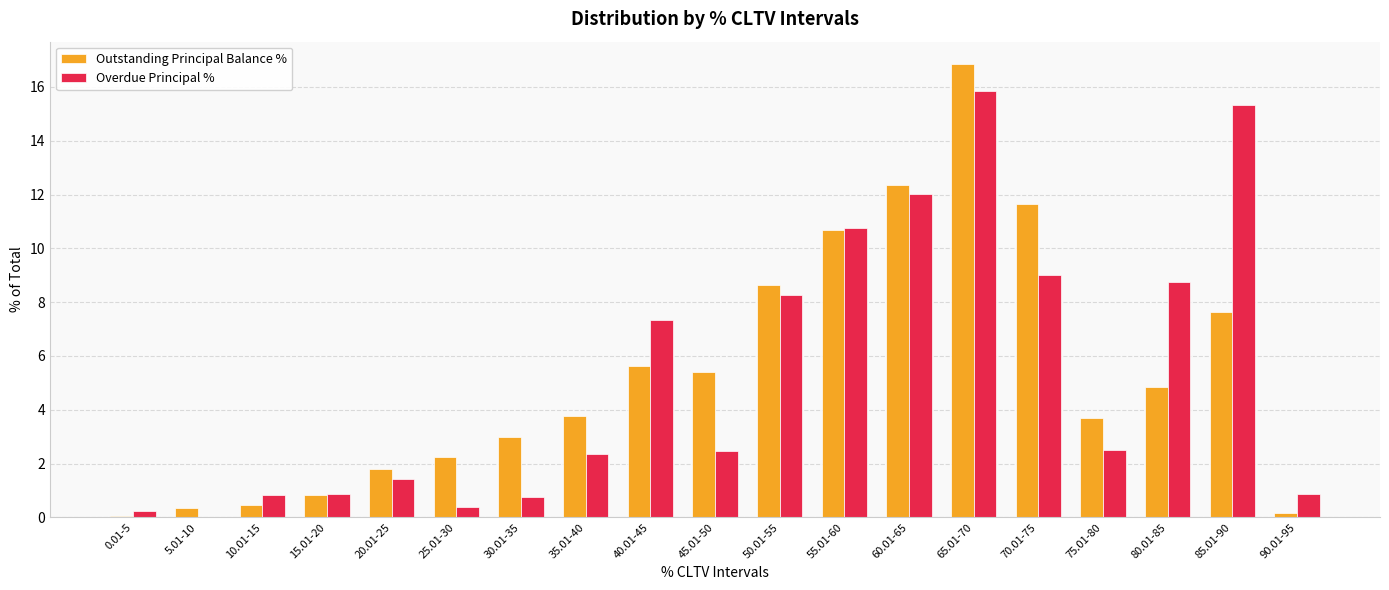

Where is Overdue Principal % nearest to the value 7?

40.01-45